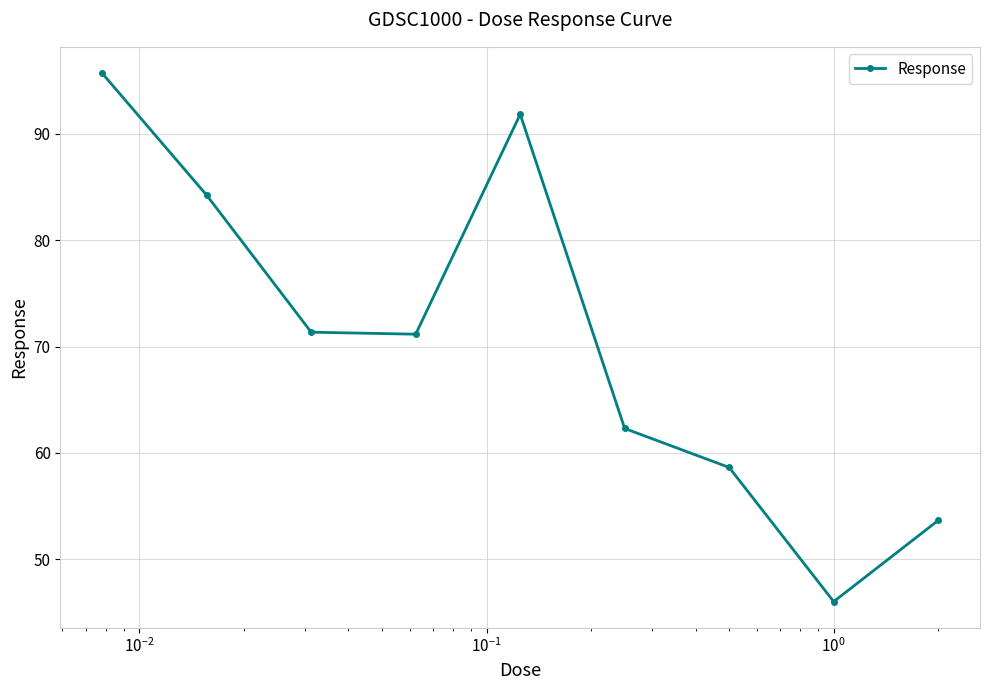

What is the value of the 5th point from the left?

91.8